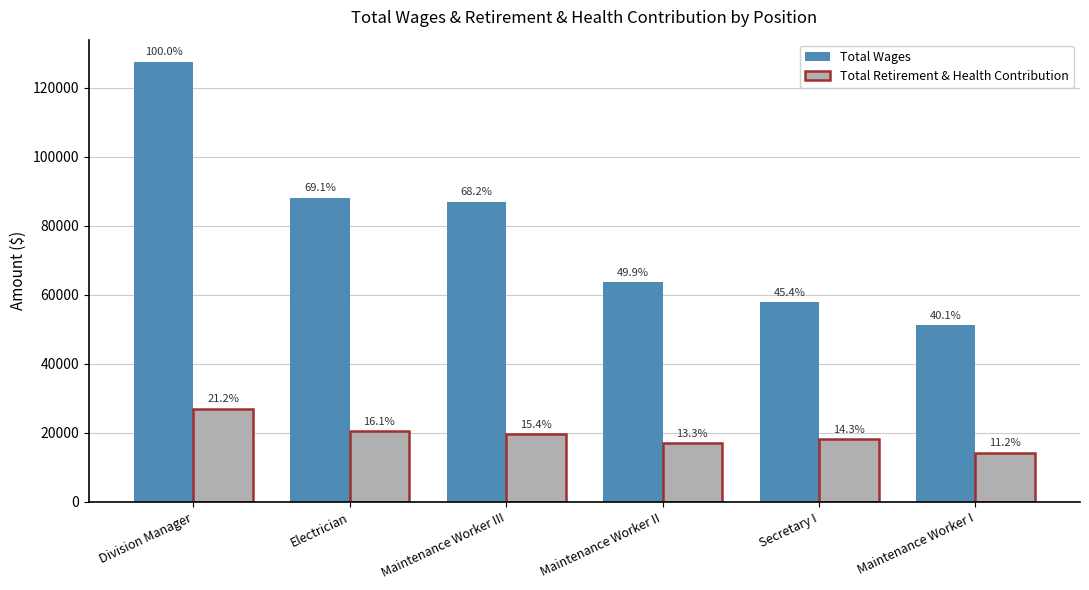

What are all the series names shown in the legend?

Total Wages, Total Retirement & Health Contribution